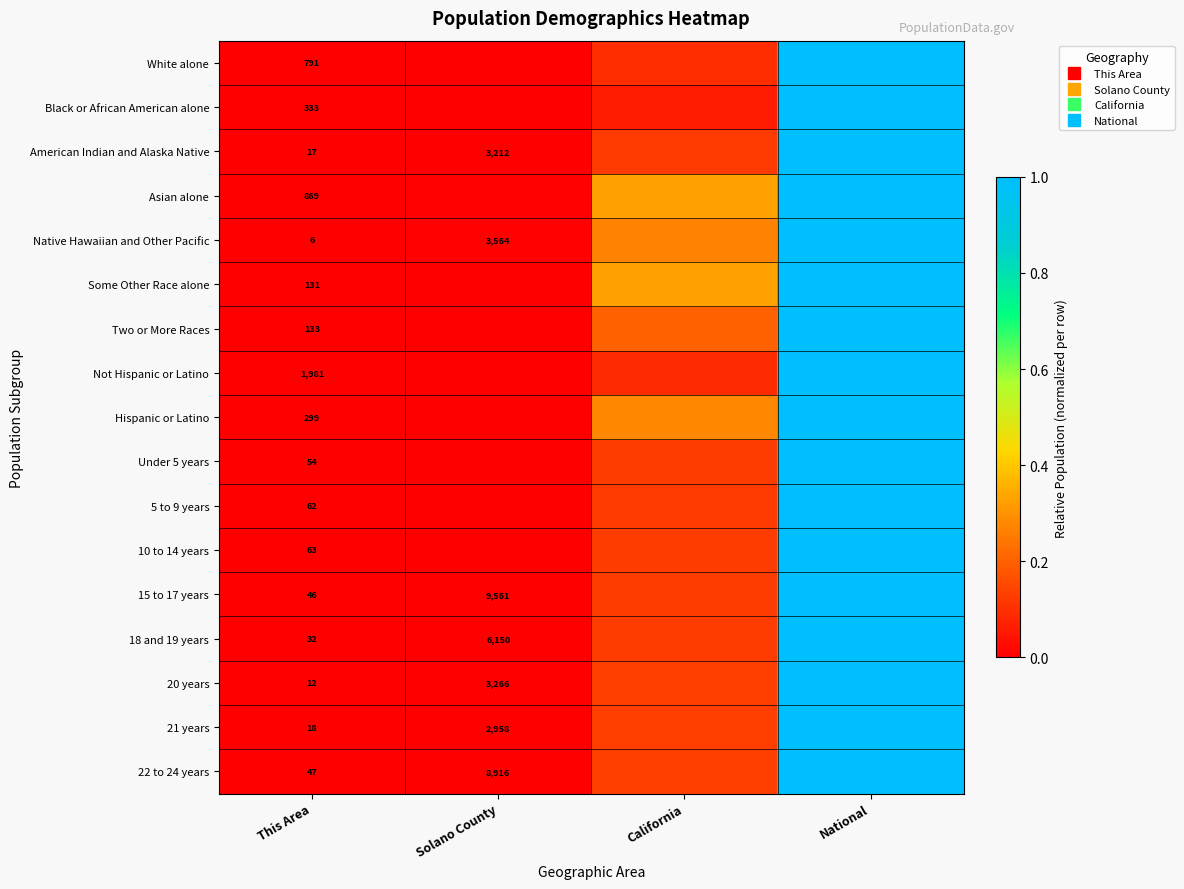

True or false: Some Other Race alone has a value of 1.6 at National.

False